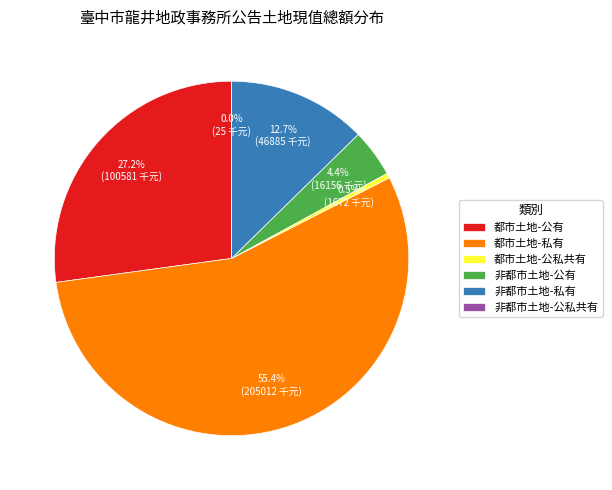

Combined, do 都市土地-公私共有 and 非都市土地-公有 account for over 50%?

No